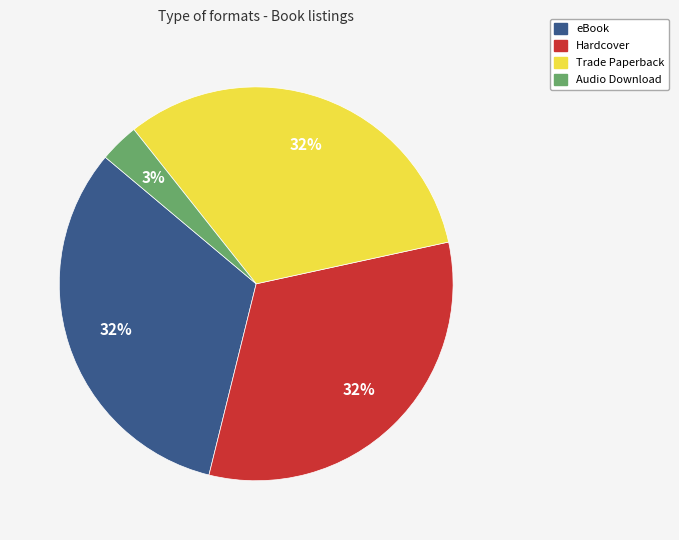

Does eBook represent more than half of the total?

No